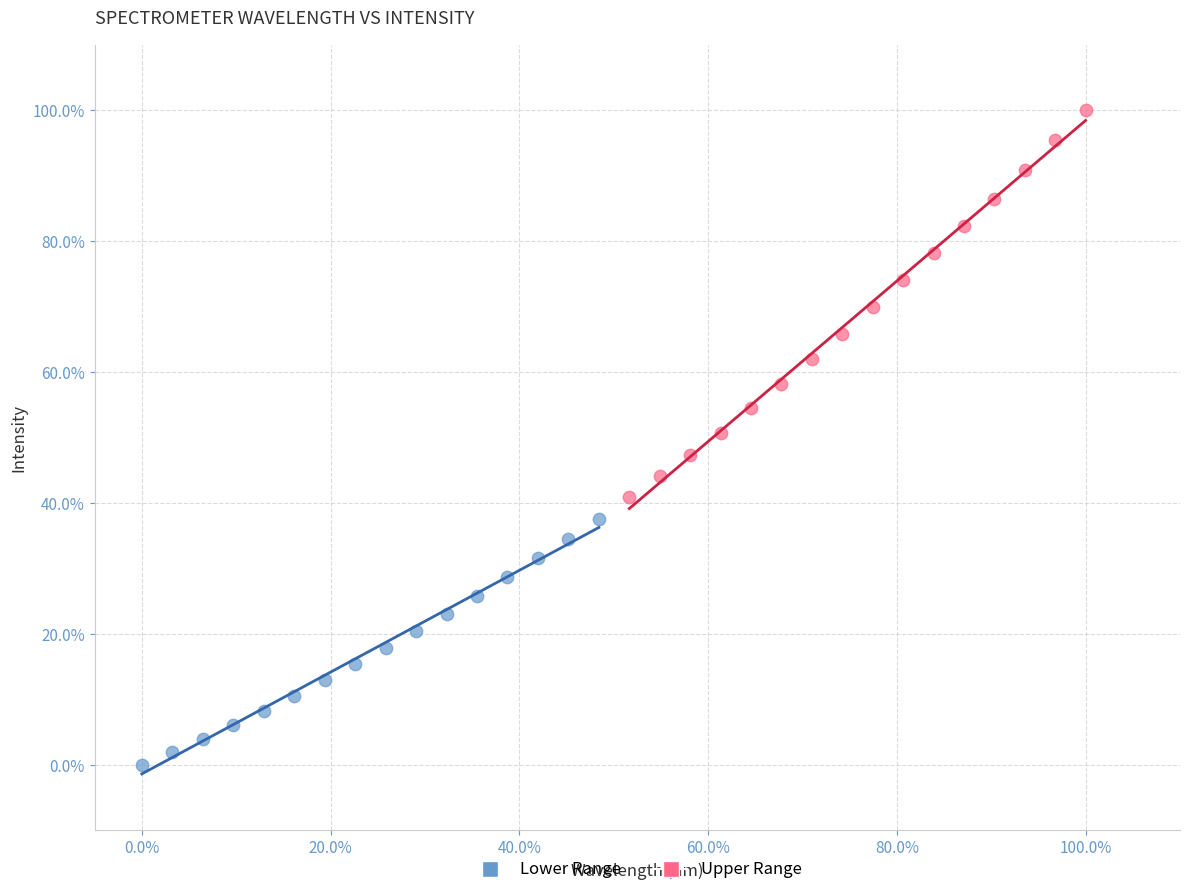

Which series contains the lowest Y value?

Lower Range